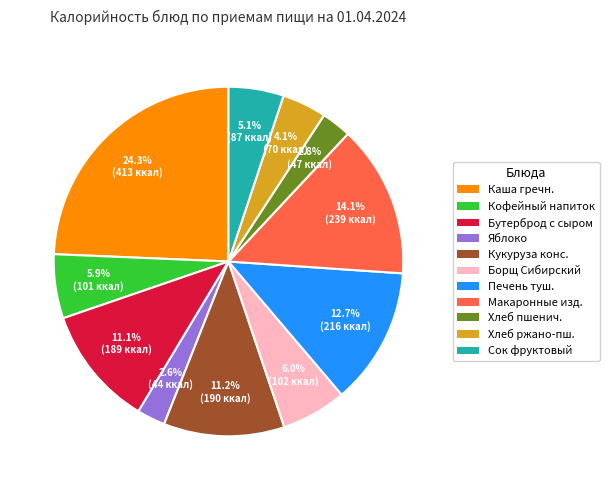

Is there any slice that represents more than half of the pie?

No